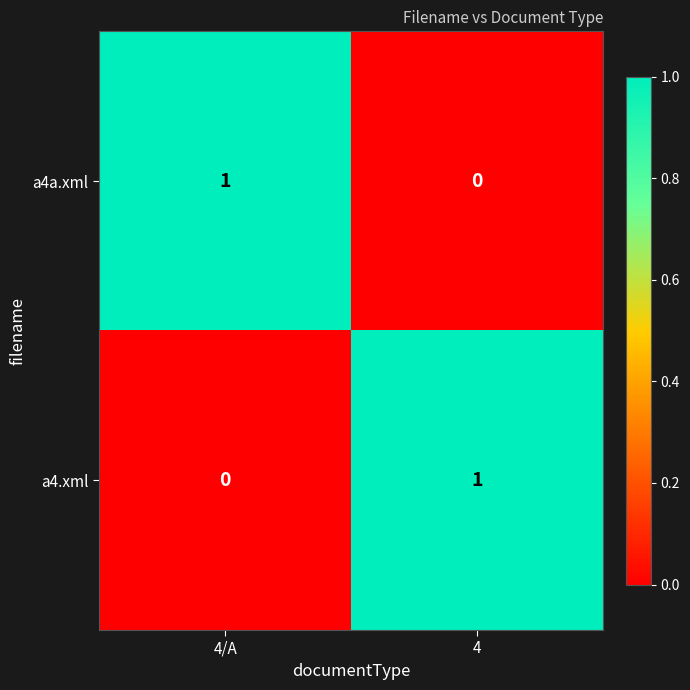

Reading left to right, extract all data points from this chart.

a4a.xml: 1	0
a4.xml: 0	1